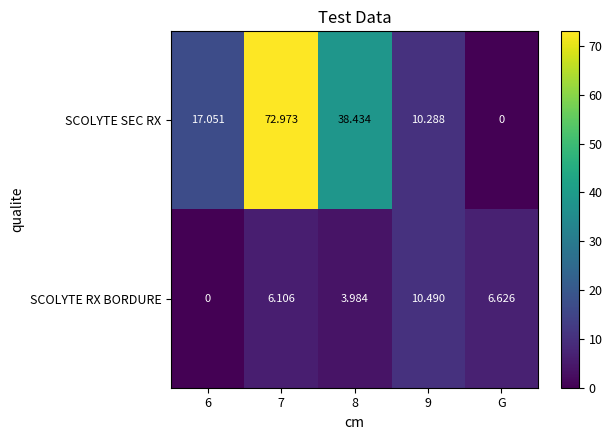

Between 6 and 9, which series saw the biggest shift?

SCOLYTE RX BORDURE